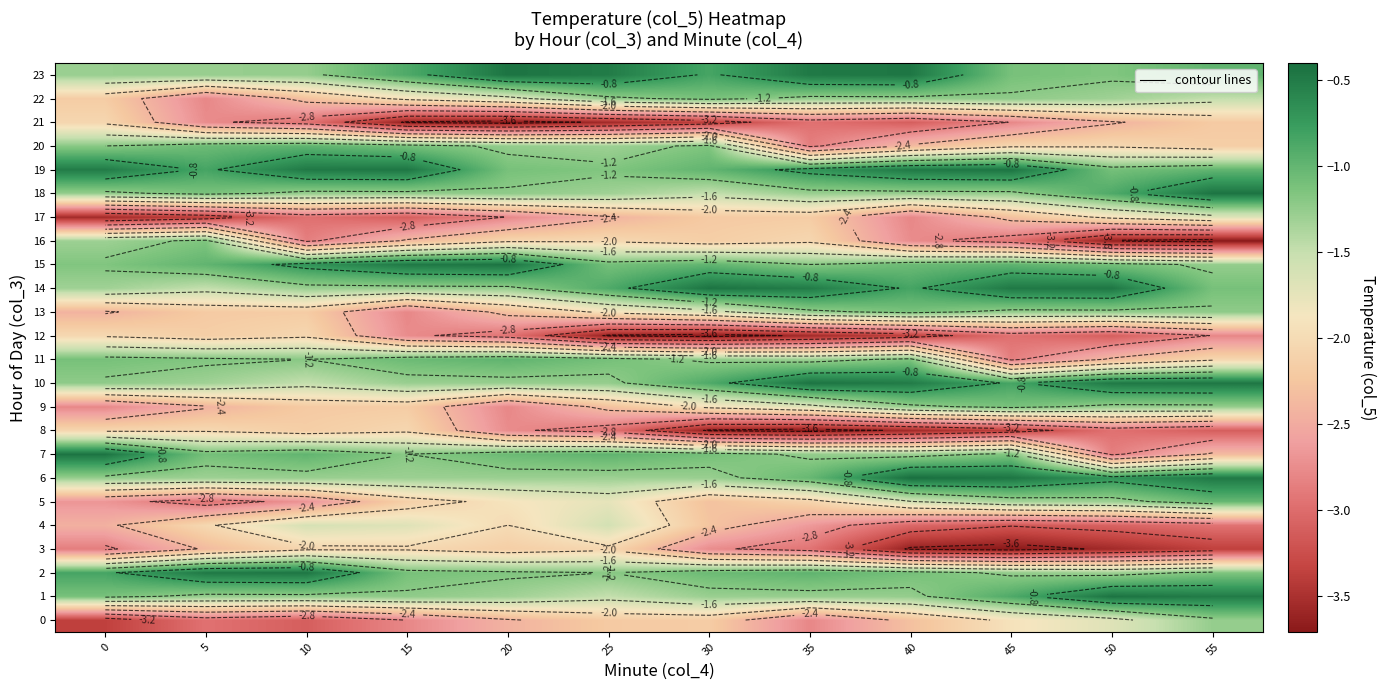

What is the sum of all 18 values?

-14.1